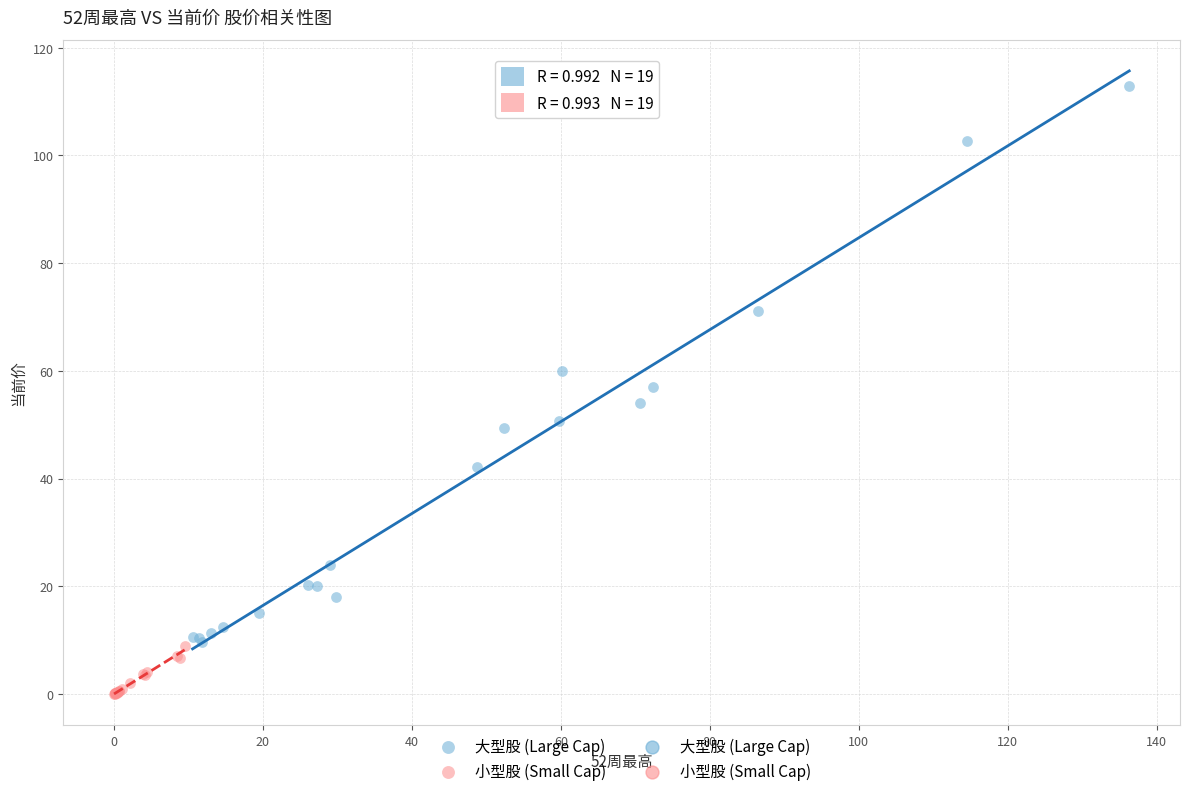

Which series reaches the maximum Y coordinate?

大型股 (Large Cap)